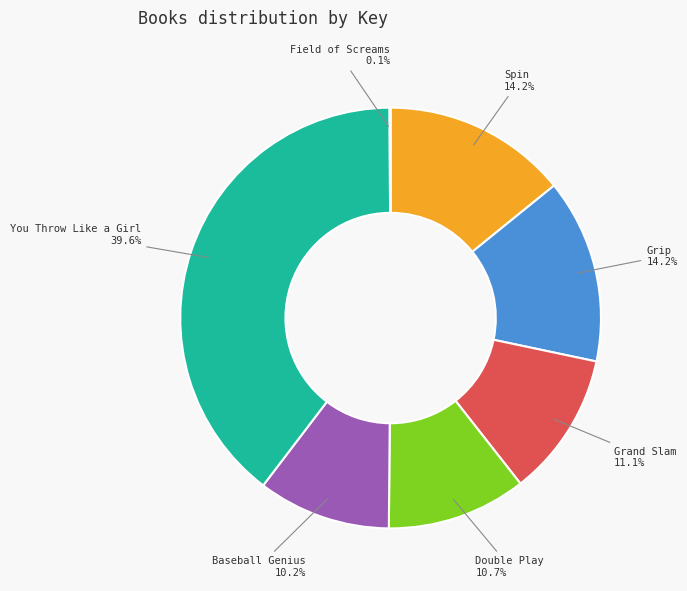

Is there a majority slice in this chart?

No